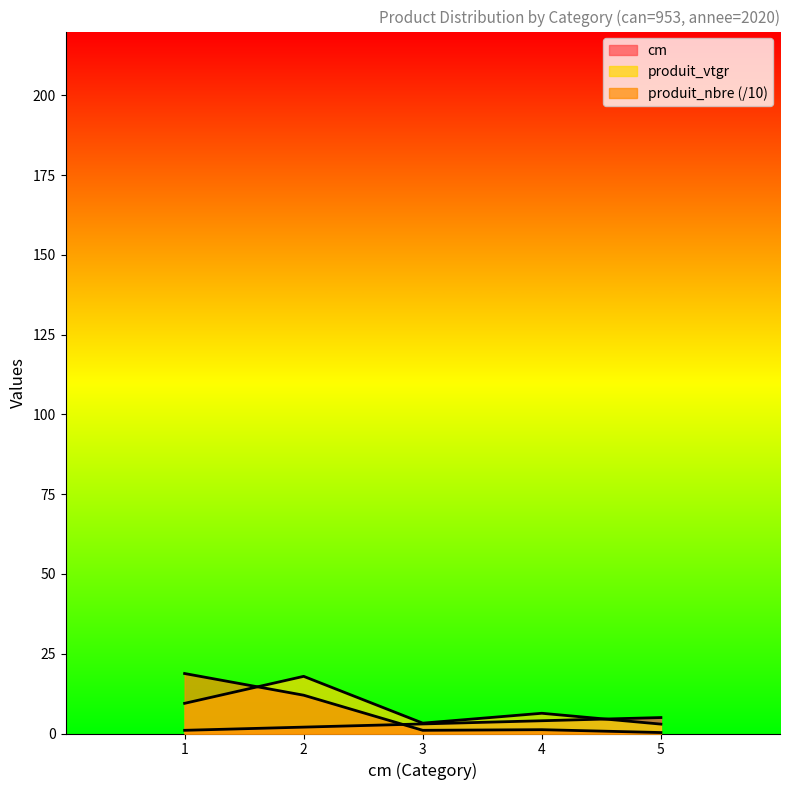

Where does the cm series first go above 3?

4